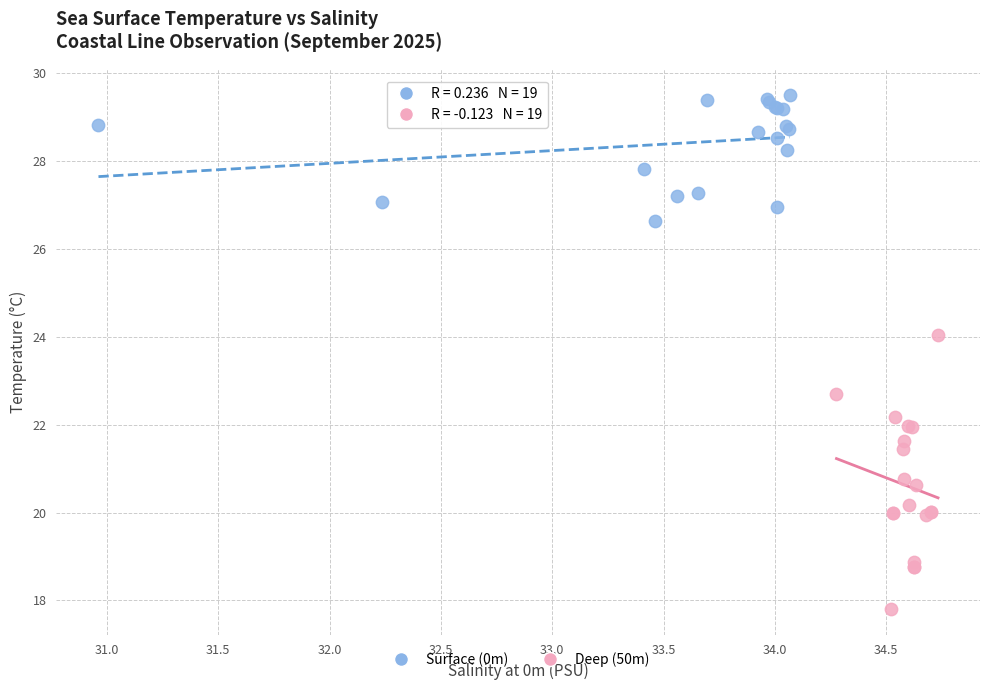

What are all the series names shown in the legend?

Surface (0m), Deep (50m)